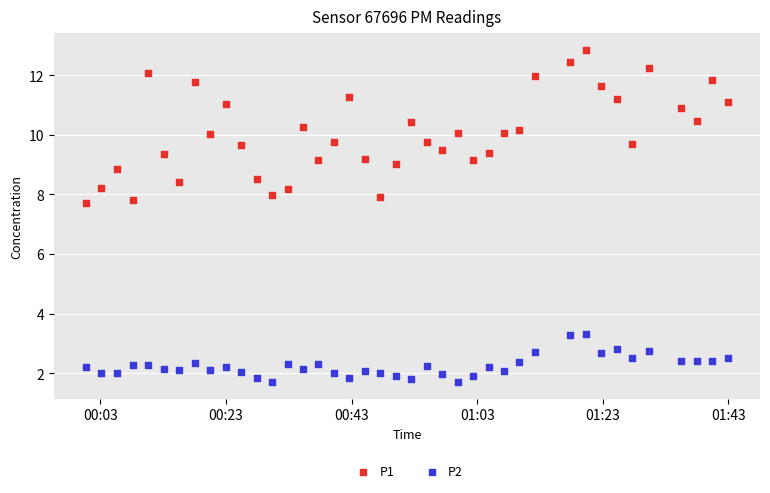

Which series has the largest Y range (max minus min)?

P1